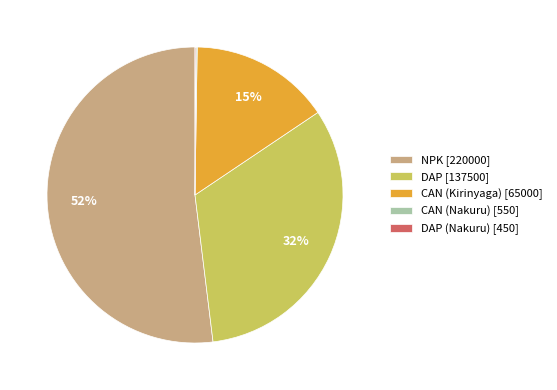

Which category has the biggest portion of the pie?

NPK [220000]